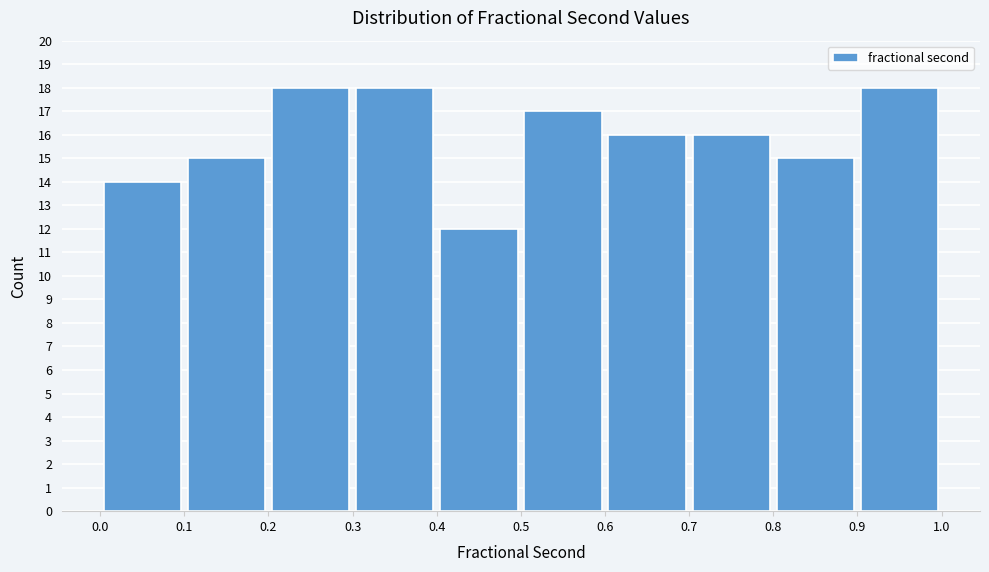

Reading left to right, transcribe this chart: for each bar, give the range it covers on the x-axis and its height. The values are not printed on the chart, so give them approximately, as read against the axis.

0.0 to 0.1: 14
0.1 to 0.2: 15
0.2 to 0.3: 18
0.3 to 0.4: 18
0.4 to 0.5: 12
0.5 to 0.6: 17
0.6 to 0.7: 16
0.7 to 0.8: 16
0.8 to 0.9: 15
0.9 to 1.0: 18